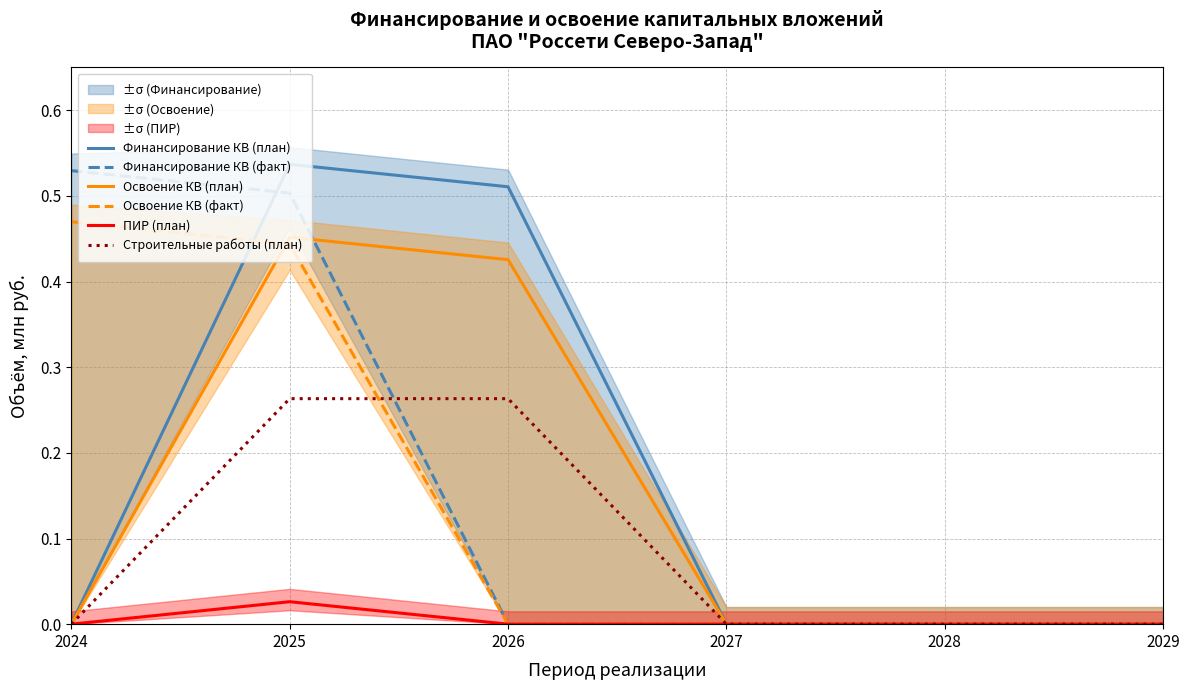

The Освоение КВ (факт) series shows -0.2 at 2026. True or false?

False